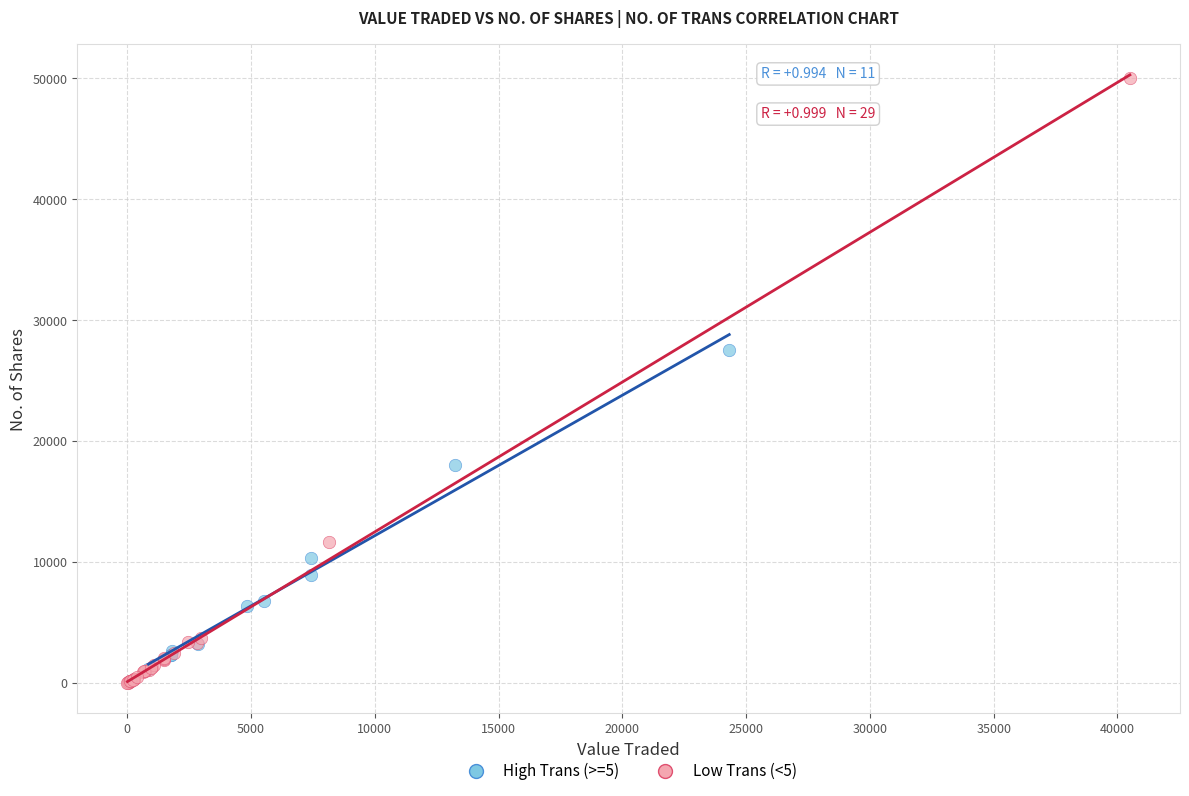

Which series has the widest spread of Y values?

Low Trans (<5)